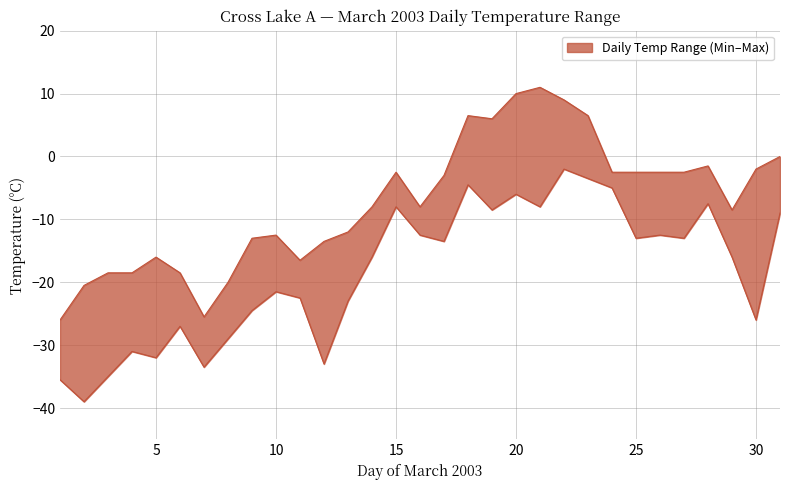

Reading right to left, what are all the values shown in this chart?

Max Temp (°C): 0.0	-2.0	-8.5	-1.5	-2.5	-2.5	-2.5	-2.5	6.5	9.0	11.0	10.0	6.0	6.5	-3.0	-8.0	-2.5	-8.0	-12.0	-13.5	-16.5	-12.5	-13.0	-20.0	-25.5	-18.5	-16.0	-18.5	-18.5	-20.5	-26.0
Min Temp (°C): -9.0	-26.0	-16.0	-7.5	-13.0	-12.5	-13.0	-5.0	-3.5	-2.0	-8.0	-6.0	-8.5	-4.5	-13.5	-12.5	-8.0	-16.0	-23.0	-33.0	-22.5	-21.5	-24.5	-29.0	-33.5	-27.0	-32.0	-31.0	-35.0	-39.0	-35.5